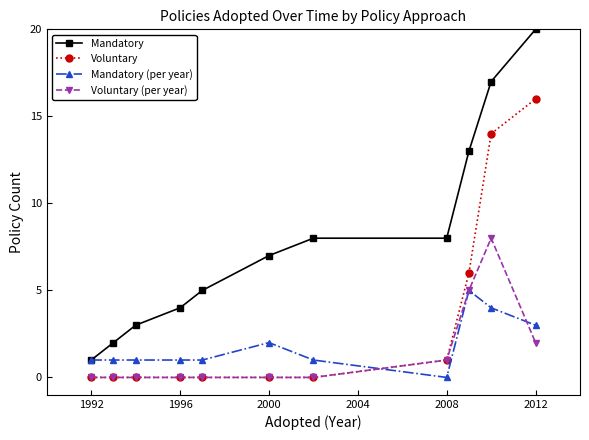

What is the value of the Voluntary point at the 9th from the left?

6